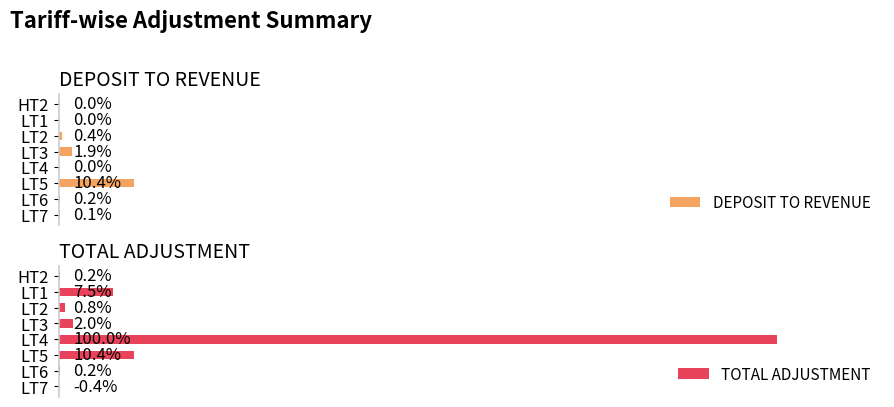

Which category has the lowest value across all series?

LT7